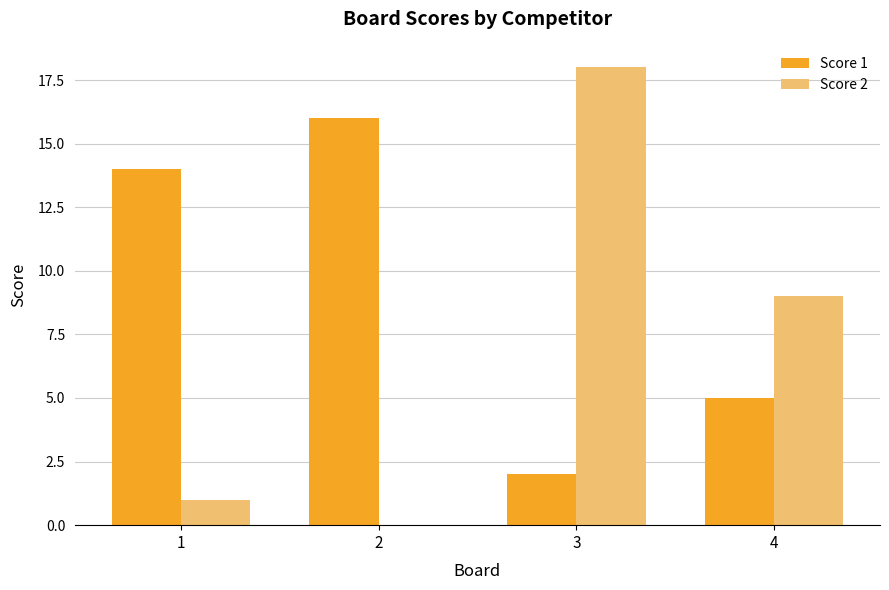

Which label corresponds to the largest value in the chart?

3